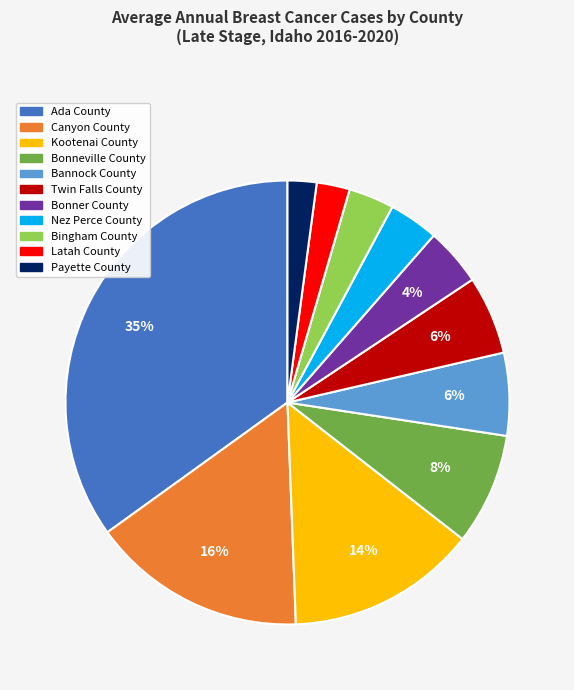

Between Canyon County and Latah County, which is larger?

Canyon County